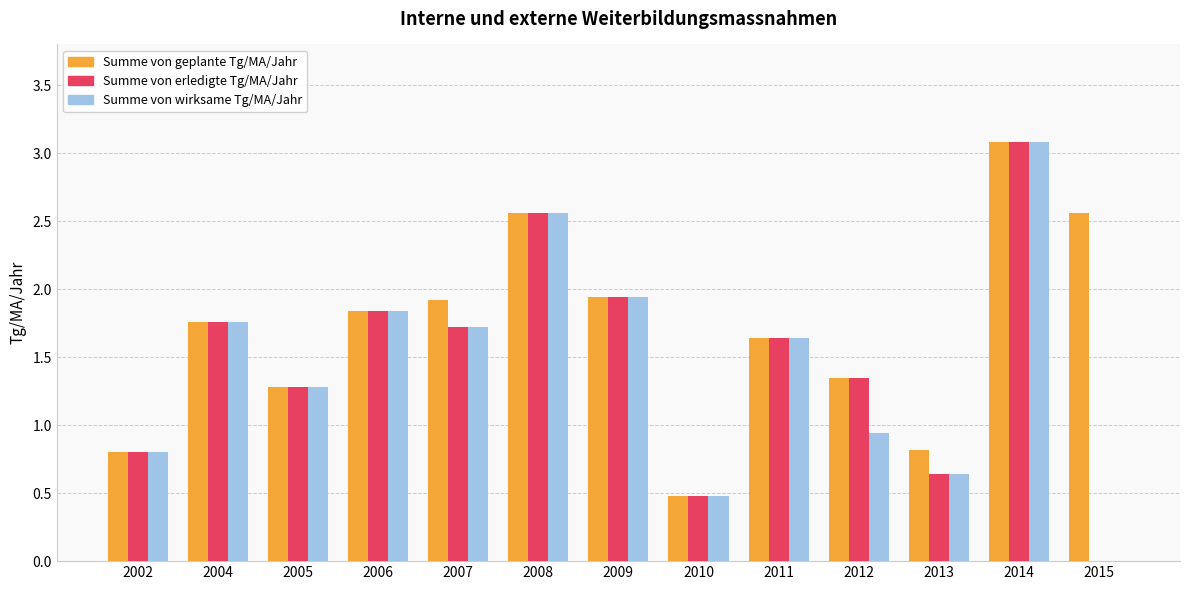

Where is Summe von wirksame Tg/MA/Jahr nearest to the value 1?

2012